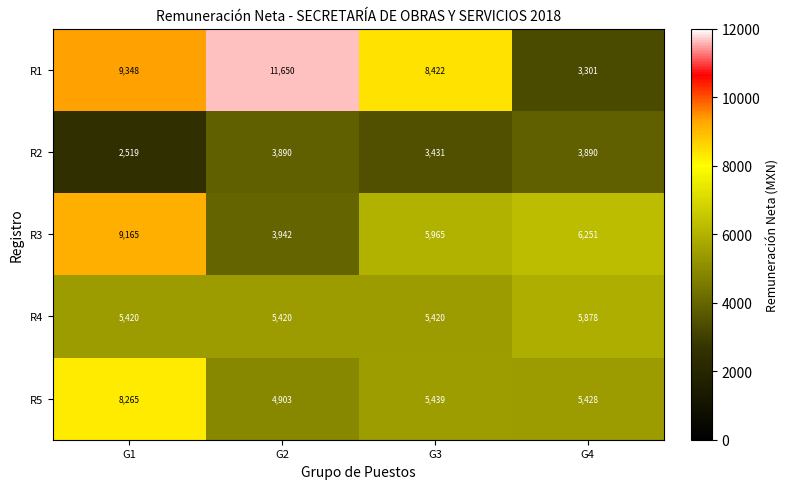

What is the smallest value displayed?

2519